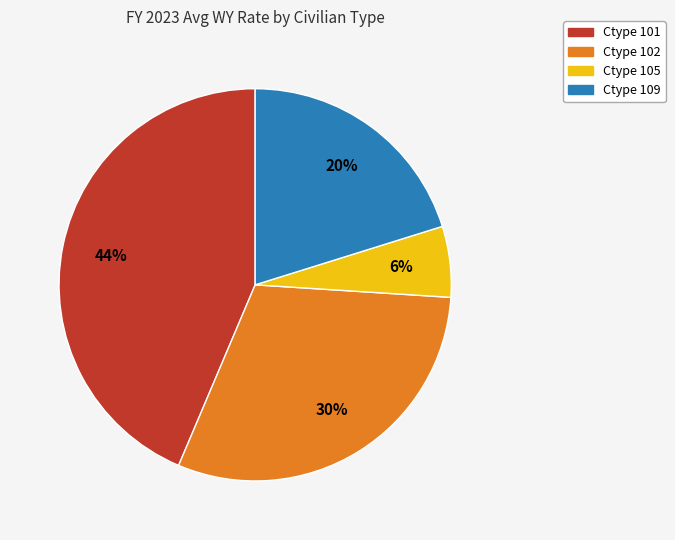

To the nearest percent, what portion does Ctype 105 represent?

6%